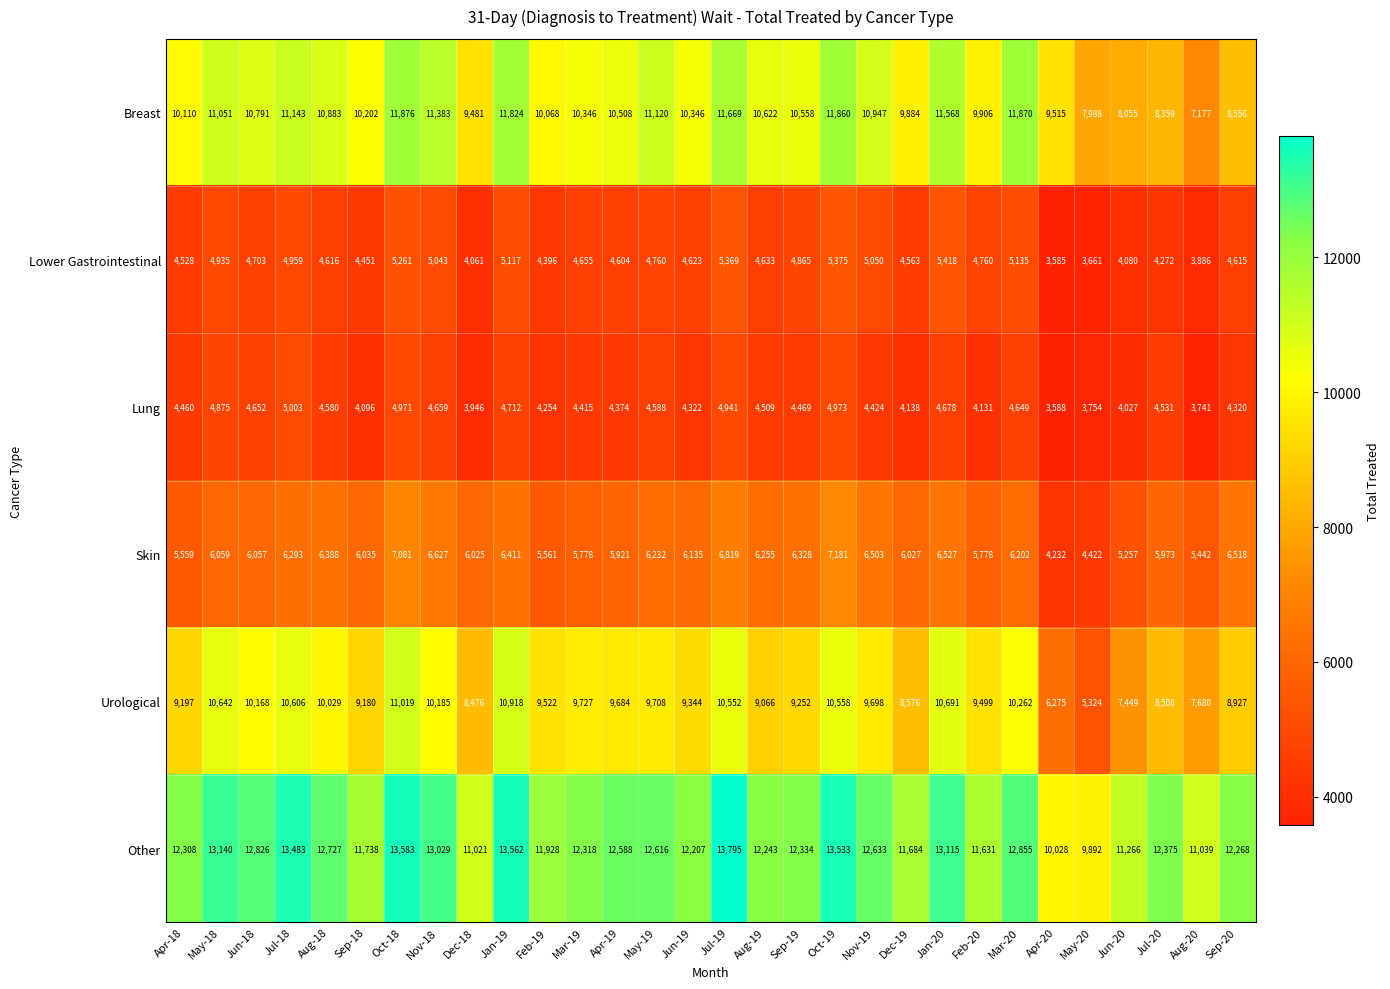

What is the maximum value shown in the chart?

13795